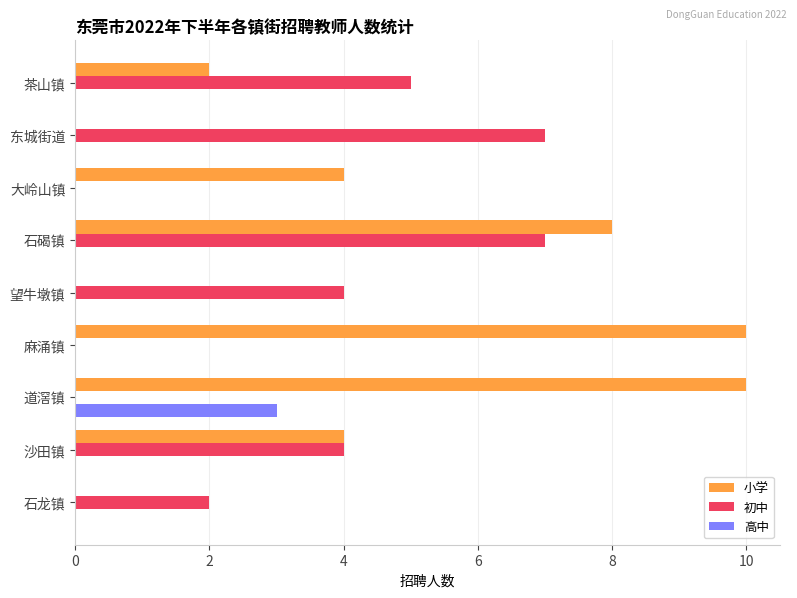

Which series changed the most between 大岭山镇 and 茶山镇?

初中